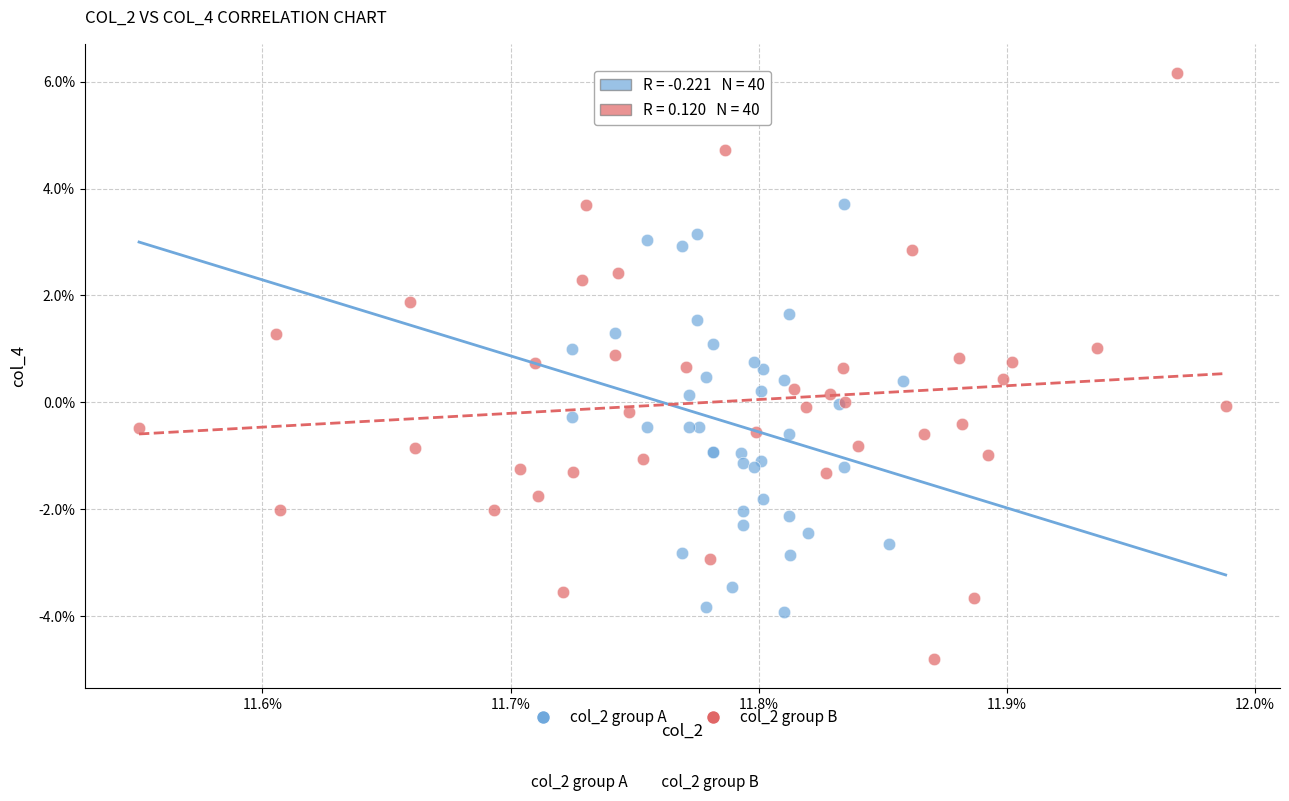

What are all the series names shown in the legend?

col_2 group A, col_2 group B